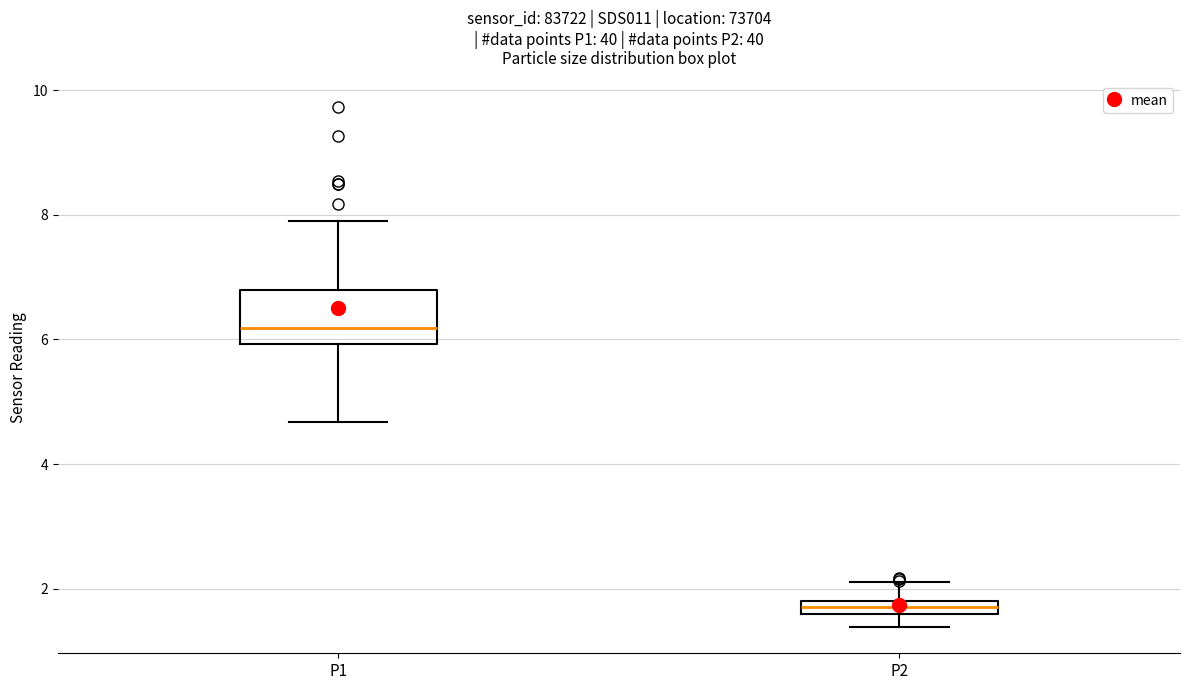

Comparing the boxes themselves (not the whiskers), which one is the tallest?

P1